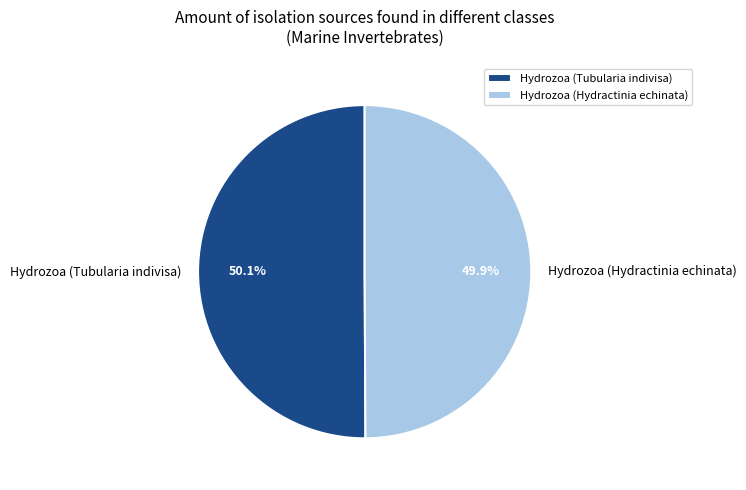

How many slices are in this pie chart?

2